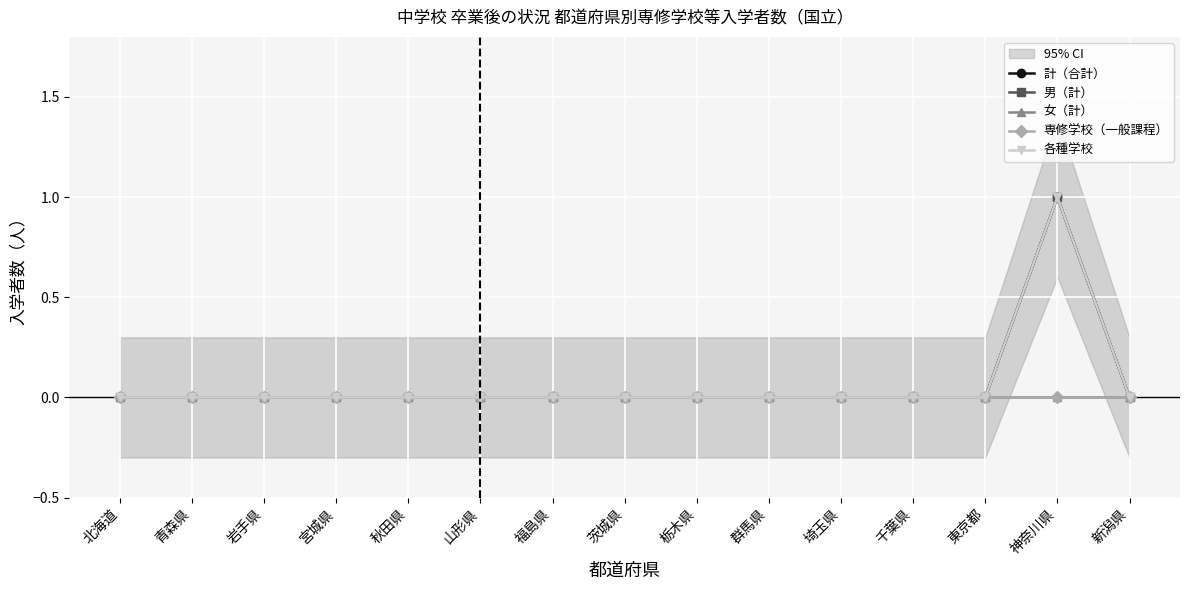

Reading left to right, list all the values displayed in this chart.

計（合計）: 0	0	0	0	0	0	0	0	0	0	0	0	0	1	0
男（計）: 0	0	0	0	0	0	0	0	0	0	0	0	0	1	0
女（計）: 0	0	0	0	0	0	0	0	0	0	0	0	0	0	0
専修学校（一般課程）: 0	0	0	0	0	0	0	0	0	0	0	0	0	0	0
各種学校: 0	0	0	0	0	0	0	0	0	0	0	0	0	1	0